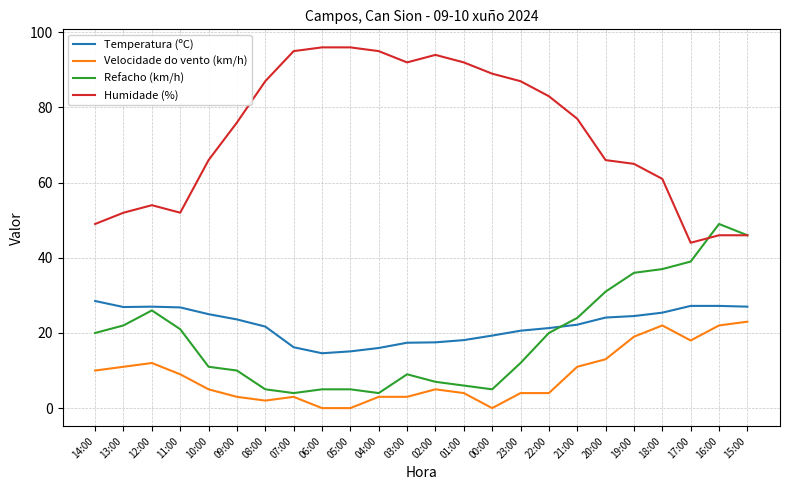

How many lines are shown in the chart?

4